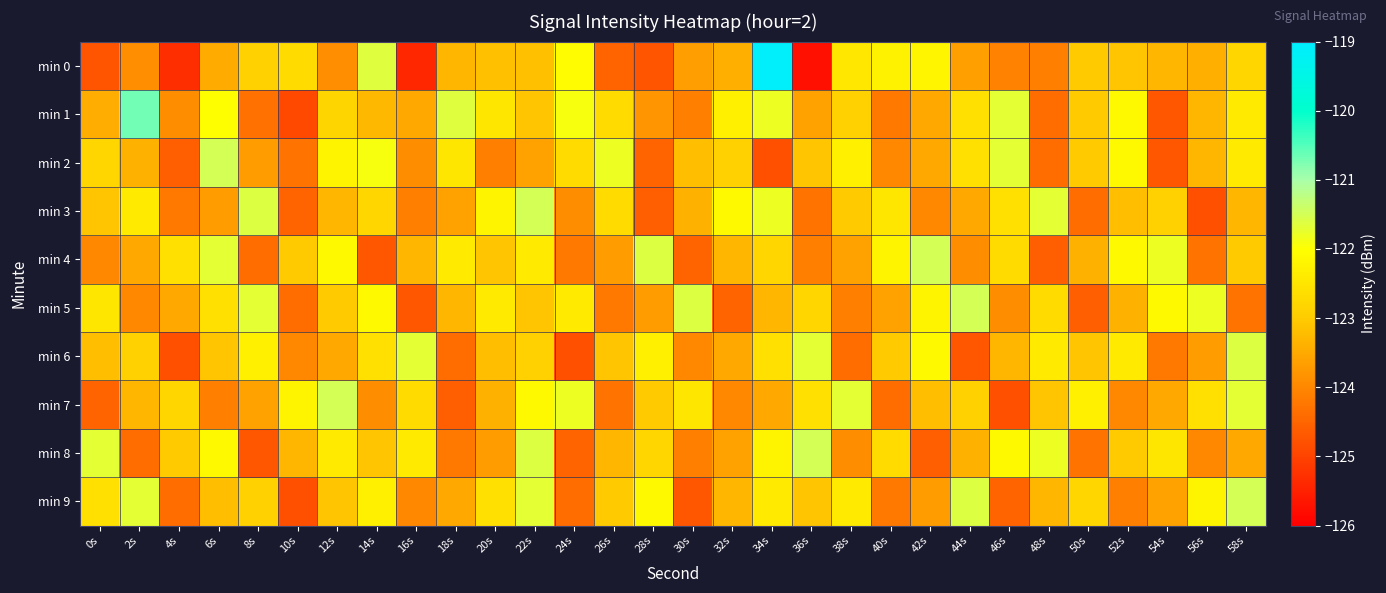

Reading left to right, what are all the values shown in this chart?

min 0: 0s=-124.7	2s=-123.9	4s=-125.3	6s=-123.5	8s=-122.9	10s=-122.7	12s=-123.9	14s=-121.6	16s=-125.4	18s=-123.3	20s=-123.2	22s=-123.2	24s=-122.1	26s=-124.5	28s=-124.8	30s=-123.7	32s=-123.4	34s=-119.1	36s=-125.7	38s=-122.5	40s=-122.3	42s=-122.2	44s=-123.6	46s=-124.1	48s=-124.1	50s=-123.0	52s=-123.1	54s=-123.3	56s=-123.4	58s=-122.8
min 1: 0s=-123.4	2s=-120.7	4s=-123.9	6s=-122.0	8s=-124.3	10s=-124.9	12s=-122.8	14s=-123.3	16s=-123.5	18s=-121.6	20s=-122.5	22s=-123.1	24s=-121.9	26s=-122.7	28s=-123.8	30s=-124.1	32s=-122.3	34s=-121.8	36s=-123.6	38s=-122.9	40s=-124.2	42s=-123.5	44s=-122.6	46s=-121.7	48s=-124.4	50s=-123.0	52s=-122.1	54s=-124.7	56s=-123.3	58s=-122.4
min 2: 0s=-122.8	2s=-123.4	4s=-124.6	6s=-121.5	8s=-123.7	10s=-124.3	12s=-122.2	14s=-121.9	16s=-123.9	18s=-122.5	20s=-124.1	22s=-123.6	24s=-122.7	26s=-121.8	28s=-124.5	30s=-123.2	32s=-122.9	34s=-124.8	36s=-123.1	38s=-122.3	40s=-124.0	42s=-123.5	44s=-122.6	46s=-121.7	48s=-124.4	50s=-123.0	52s=-122.1	54s=-124.7	56s=-123.3	58s=-122.4
min 3: 0s=-123.1	2s=-122.4	4s=-124.2	6s=-123.7	8s=-121.6	10s=-124.5	12s=-123.3	14s=-122.8	16s=-124.1	18s=-123.6	20s=-122.2	22s=-121.5	24s=-123.9	26s=-122.7	28s=-124.6	30s=-123.4	32s=-122.1	34s=-121.8	36s=-124.3	38s=-123.0	40s=-122.5	42s=-124.0	44s=-123.5	46s=-122.6	48s=-121.7	50s=-124.4	52s=-123.2	54s=-122.9	56s=-124.8	58s=-123.3
min 4: 0s=-124.0	2s=-123.5	4s=-122.6	6s=-121.7	8s=-124.4	10s=-123.0	12s=-122.1	14s=-124.7	16s=-123.3	18s=-122.4	20s=-123.1	22s=-122.4	24s=-124.2	26s=-123.7	28s=-121.6	30s=-124.5	32s=-123.3	34s=-122.8	36s=-124.1	38s=-123.6	40s=-122.2	42s=-121.5	44s=-123.9	46s=-122.7	48s=-124.6	50s=-123.4	52s=-122.1	54s=-121.8	56s=-124.3	58s=-123.0
min 5: 0s=-122.5	2s=-124.0	4s=-123.5	6s=-122.6	8s=-121.7	10s=-124.4	12s=-123.0	14s=-122.1	16s=-124.7	18s=-123.3	20s=-122.4	22s=-123.1	24s=-122.4	26s=-124.2	28s=-123.7	30s=-121.6	32s=-124.5	34s=-123.3	36s=-122.8	38s=-124.1	40s=-123.6	42s=-122.2	44s=-121.5	46s=-123.9	48s=-122.7	50s=-124.6	52s=-123.4	54s=-122.1	56s=-121.8	58s=-124.3
min 6: 0s=-123.2	2s=-122.9	4s=-124.8	6s=-123.1	8s=-122.3	10s=-124.0	12s=-123.5	14s=-122.6	16s=-121.7	18s=-124.4	20s=-123.2	22s=-122.9	24s=-124.8	26s=-123.1	28s=-122.3	30s=-124.0	32s=-123.5	34s=-122.6	36s=-121.7	38s=-124.4	40s=-123.0	42s=-122.1	44s=-124.7	46s=-123.3	48s=-122.4	50s=-123.1	52s=-122.4	54s=-124.2	56s=-123.7	58s=-121.6
min 7: 0s=-124.5	2s=-123.3	4s=-122.8	6s=-124.1	8s=-123.6	10s=-122.2	12s=-121.5	14s=-123.9	16s=-122.7	18s=-124.6	20s=-123.4	22s=-122.1	24s=-121.8	26s=-124.3	28s=-123.0	30s=-122.5	32s=-124.0	34s=-123.5	36s=-122.6	38s=-121.7	40s=-124.4	42s=-123.2	44s=-122.9	46s=-124.8	48s=-123.1	50s=-122.3	52s=-124.0	54s=-123.5	56s=-122.6	58s=-121.7
min 8: 0s=-121.7	2s=-124.4	4s=-123.0	6s=-122.1	8s=-124.7	10s=-123.3	12s=-122.4	14s=-123.1	16s=-122.4	18s=-124.2	20s=-123.7	22s=-121.6	24s=-124.5	26s=-123.3	28s=-122.8	30s=-124.1	32s=-123.6	34s=-122.2	36s=-121.5	38s=-123.9	40s=-122.7	42s=-124.6	44s=-123.4	46s=-122.1	48s=-121.8	50s=-124.3	52s=-123.0	54s=-122.5	56s=-124.0	58s=-123.5
min 9: 0s=-122.6	2s=-121.7	4s=-124.4	6s=-123.2	8s=-122.9	10s=-124.8	12s=-123.1	14s=-122.3	16s=-124.0	18s=-123.5	20s=-122.6	22s=-121.7	24s=-124.4	26s=-123.0	28s=-122.1	30s=-124.7	32s=-123.3	34s=-122.4	36s=-123.1	38s=-122.4	40s=-124.2	42s=-123.7	44s=-121.6	46s=-124.5	48s=-123.3	50s=-122.8	52s=-124.1	54s=-123.6	56s=-122.2	58s=-121.5